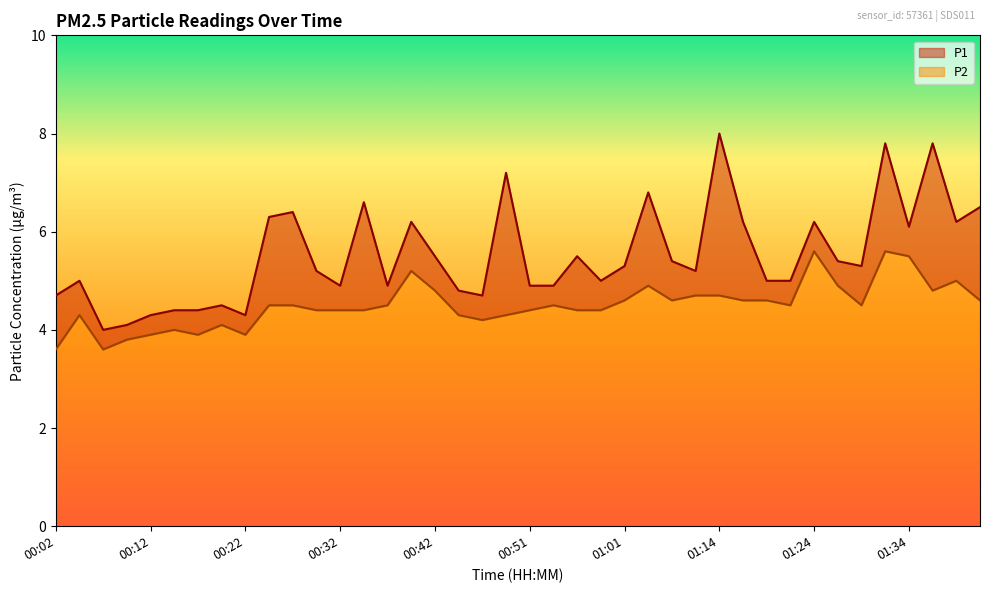

What is the maximum value shown in the chart?

8.0